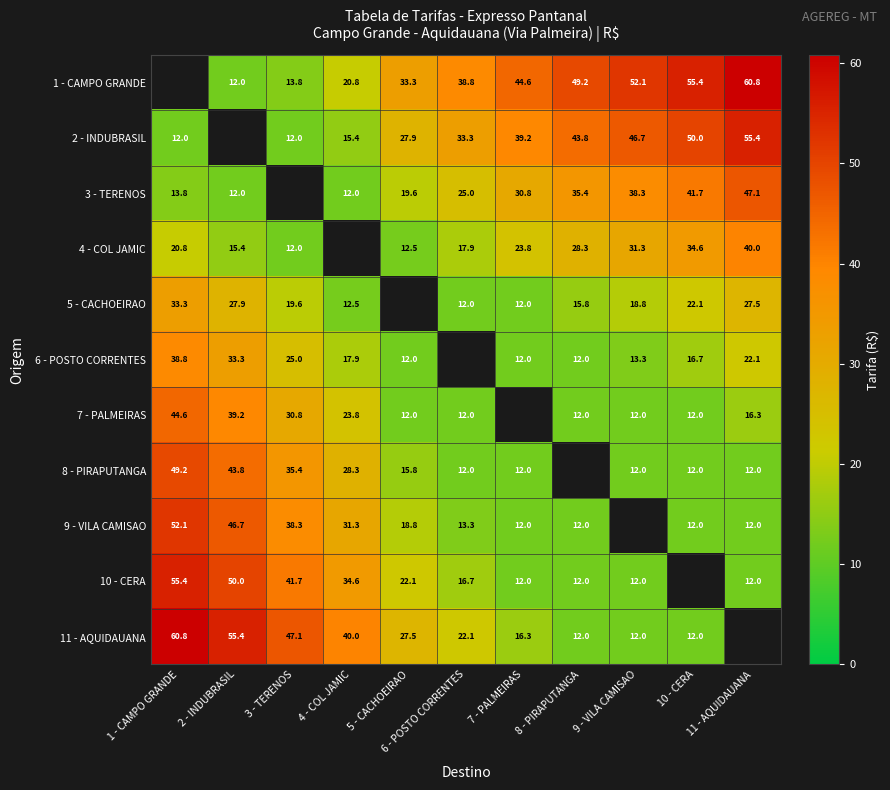

The 7 - PALMEIRAS series shows 5.9 at 8 - PIRAPUTANGA. True or false?

False